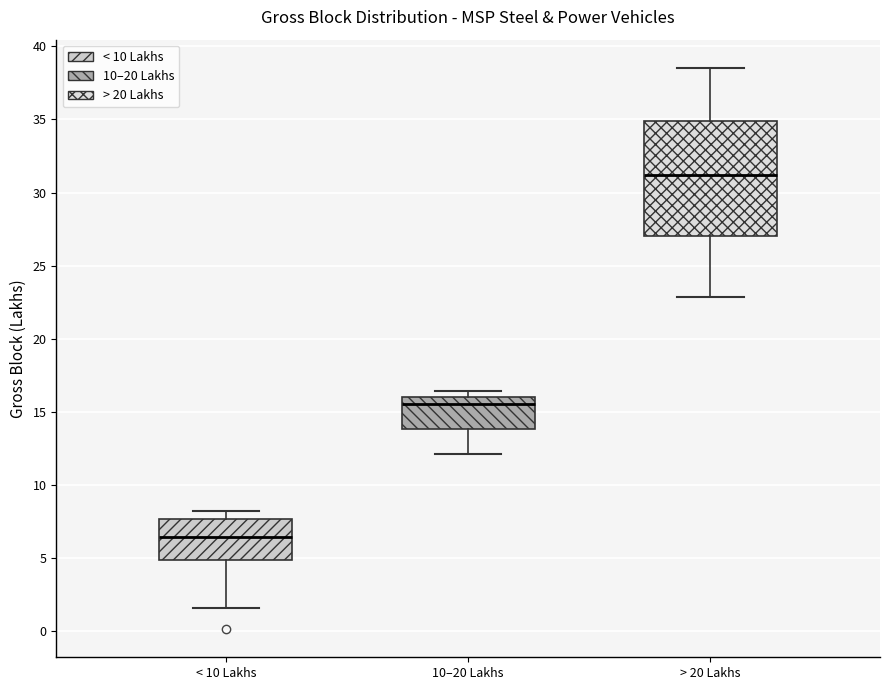

Where is the lower edge of the box for > 20 Lakhs on the y-axis? The values are not printed on the chart, so give them approximately, as read against the axis.

27.0